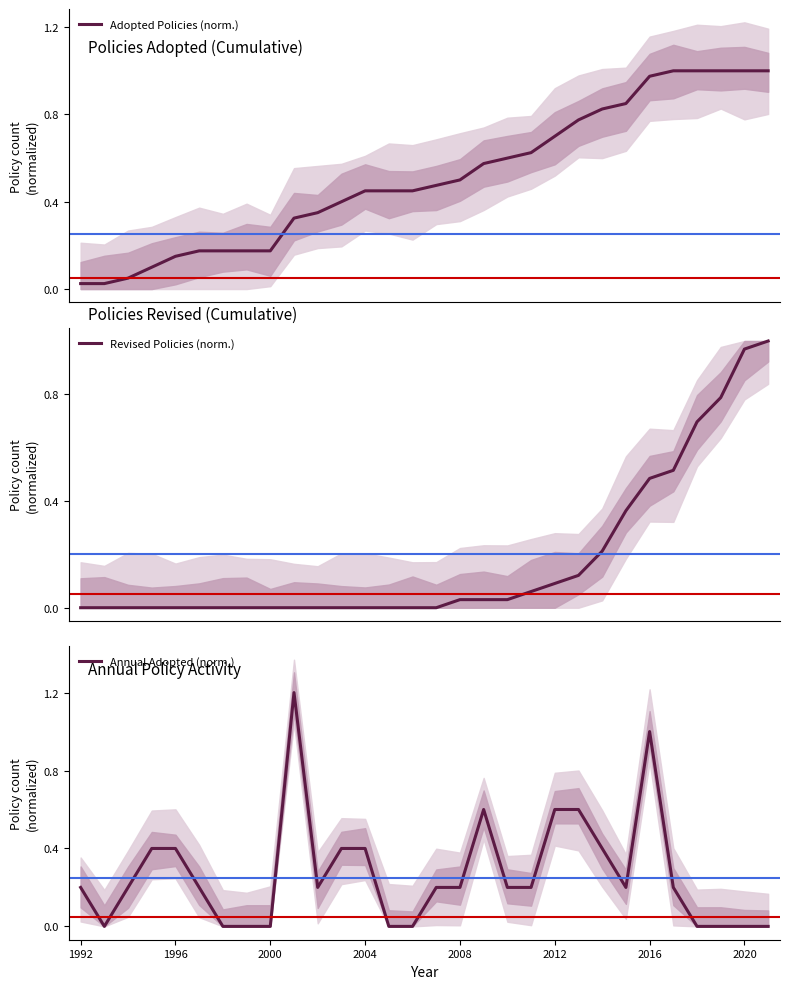

What is the sum of all Revised Policies (norm.) values?

5.4